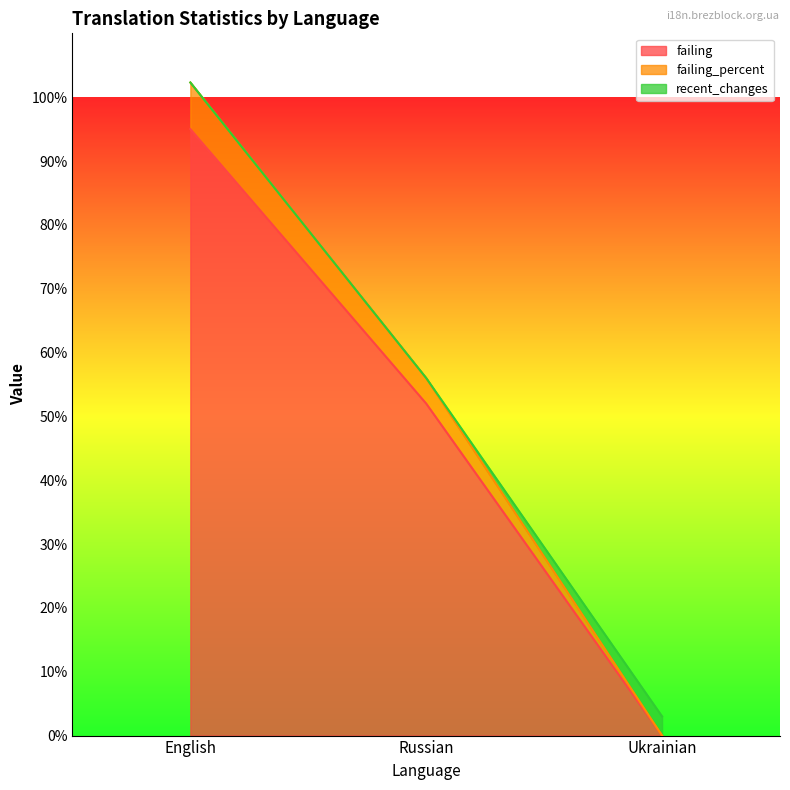

Where does the failing_percent series first go above 56?

English